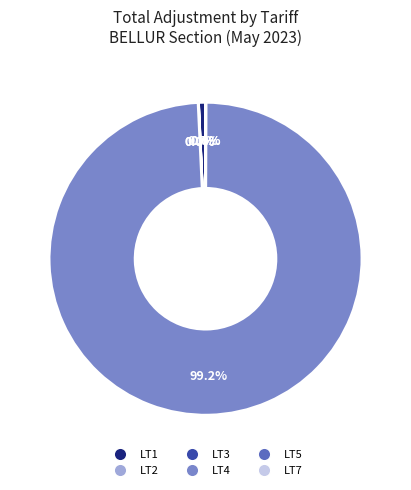

True or false: LT4 accounts for 89% of the total.

False